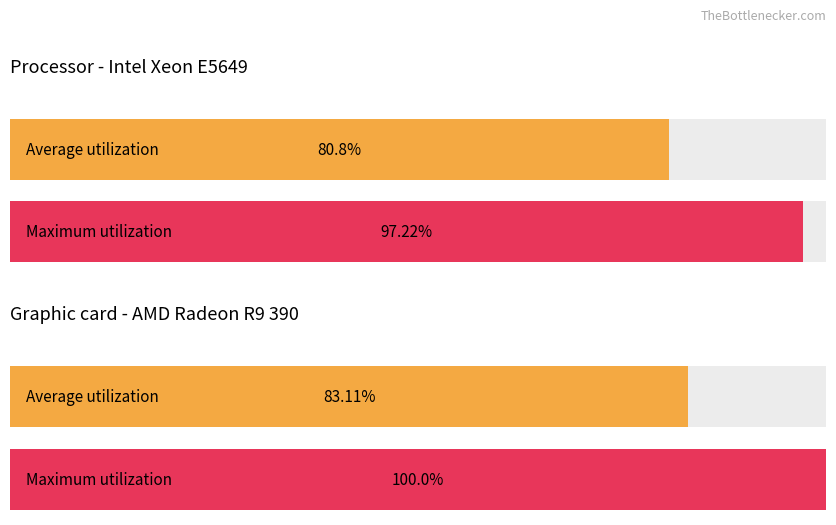

List the series in order of their overall mean, highest first.

Maximum utilization, Average utilization